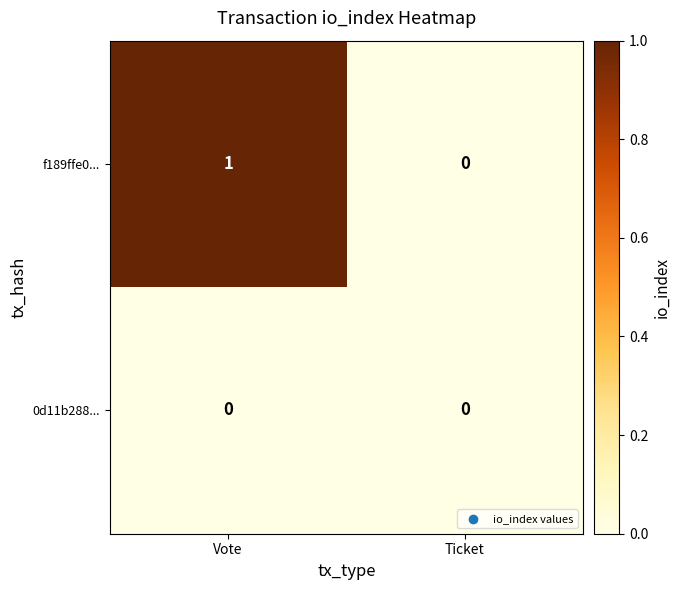

What is the spread (max minus min) of values at Vote?

1